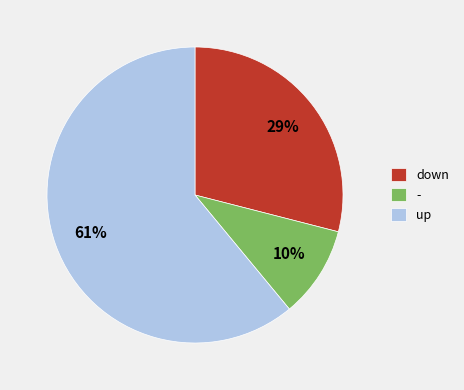

Count the number of slices in the pie.

3